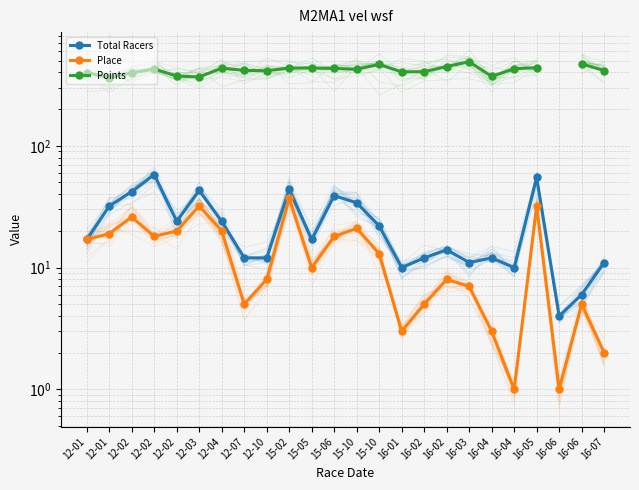

How many values in the Points series are below 427?

12